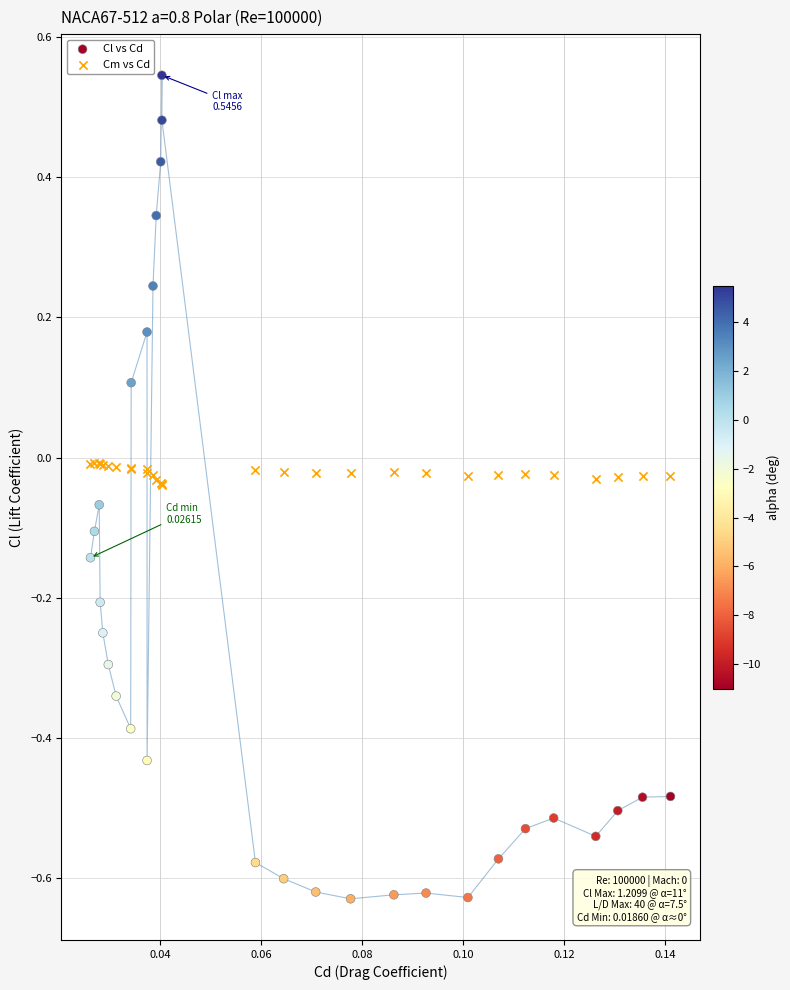

Which series has the largest Y range (max minus min)?

Cl vs Cd